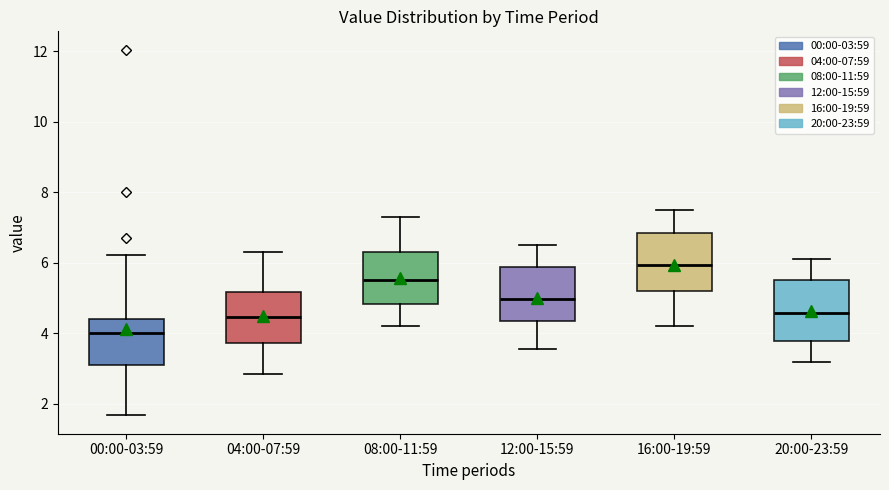

Reading left to right, read every box against the y-axis: the position of its median line, the range the box covers, and the ends of its whiskers. The values are not printed on the chart, so give them approximately, as read against the axis.

00:00-03:59: median 4.0, box 3.0 to 4.4, whiskers 1.6 to 6.2
04:00-07:59: median 4.4, box 3.8 to 5.2, whiskers 2.8 to 6.4
08:00-11:59: median 5.6, box 4.8 to 6.4, whiskers 4.2 to 7.4
12:00-15:59: median 5.0, box 4.4 to 5.8, whiskers 3.6 to 6.6
16:00-19:59: median 6.0, box 5.2 to 6.8, whiskers 4.2 to 7.6
20:00-23:59: median 4.6, box 3.8 to 5.6, whiskers 3.2 to 6.2